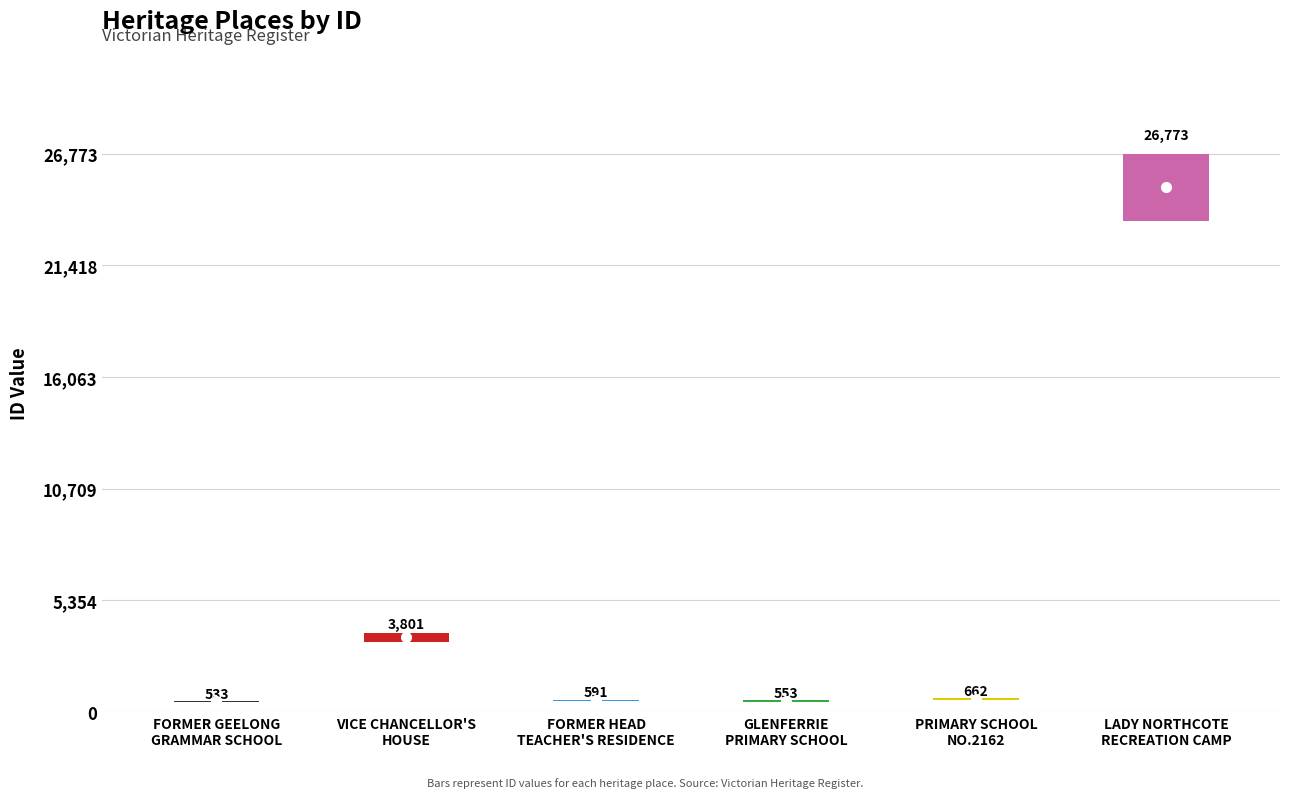

Which category has the lowest value across all series?

FORMER GEELONG
GRAMMAR SCHOOL